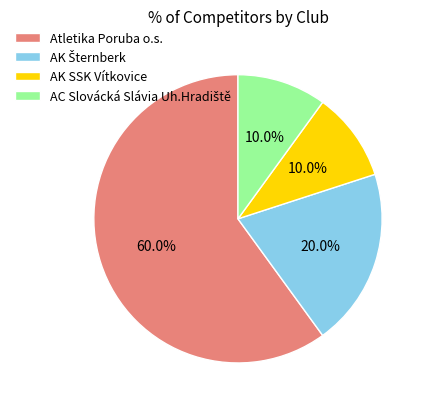

What is the largest slice in the pie chart?

Atletika Poruba o.s.